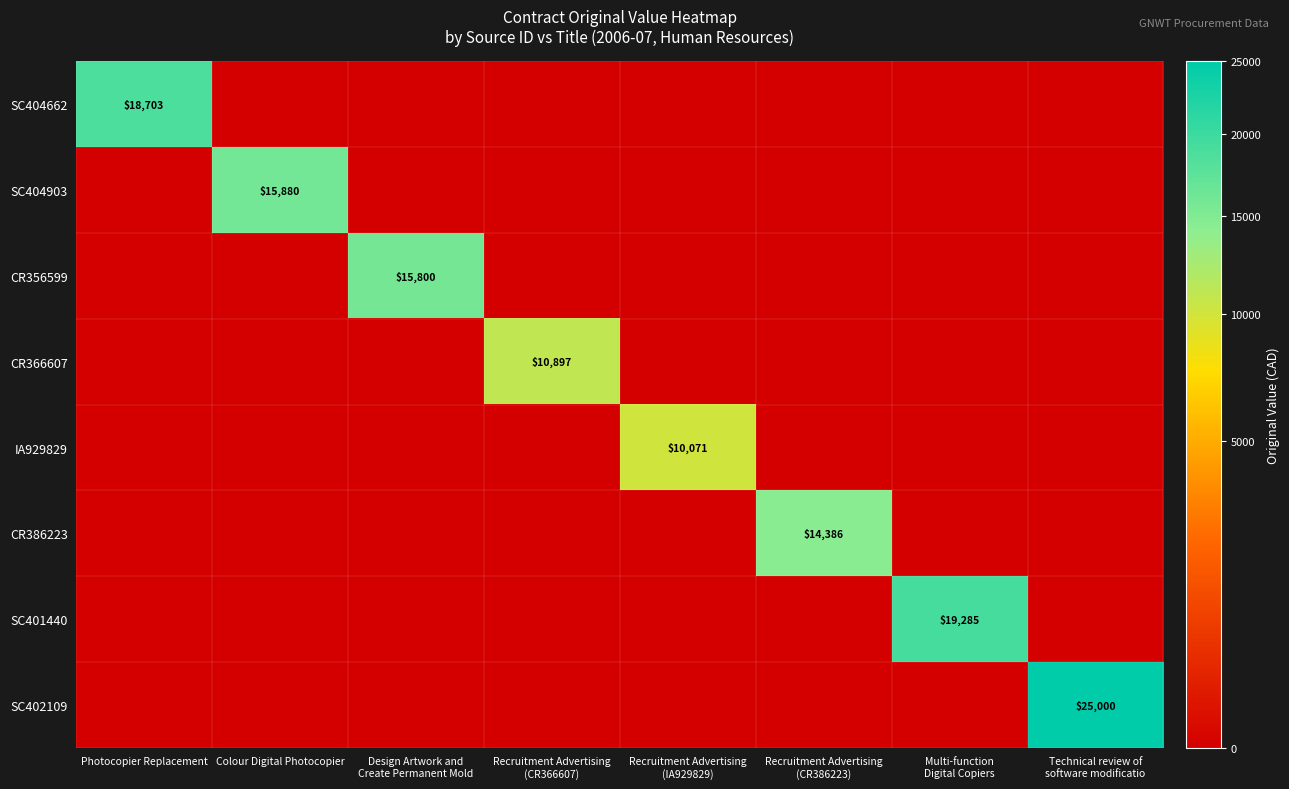

What is the difference between the highest and lowest values at Technical review of
software modificatio?

25000.0